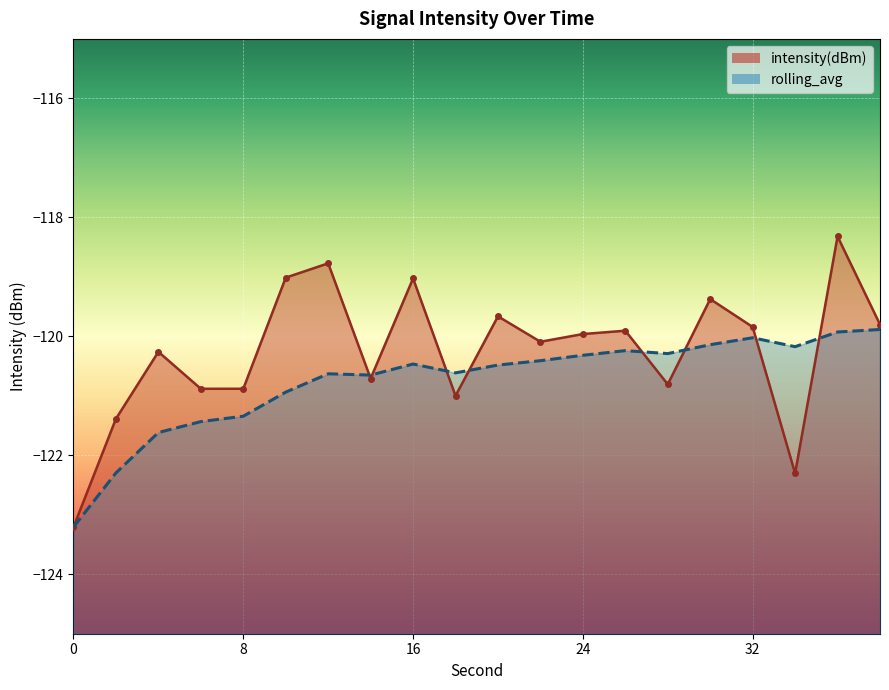

What is the highest value of the intensity(dBm) series?

-118.3